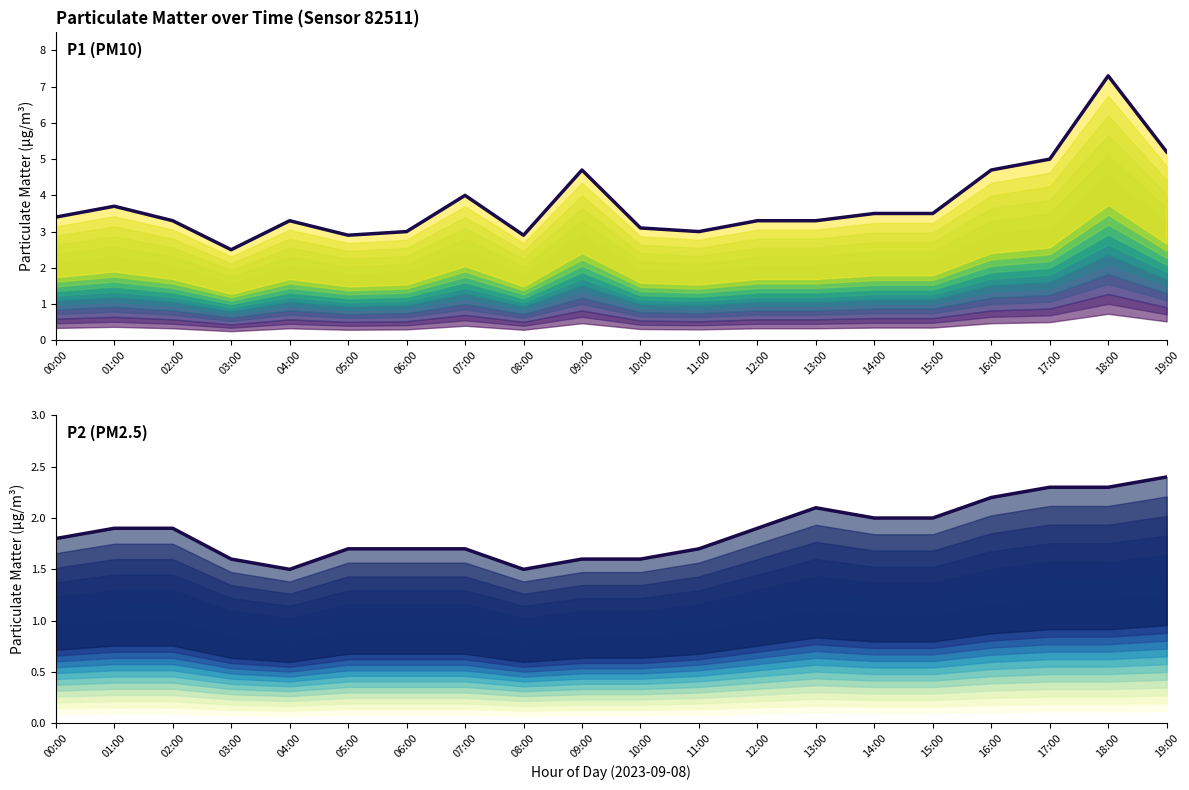

How many distinct data groups are displayed?

2